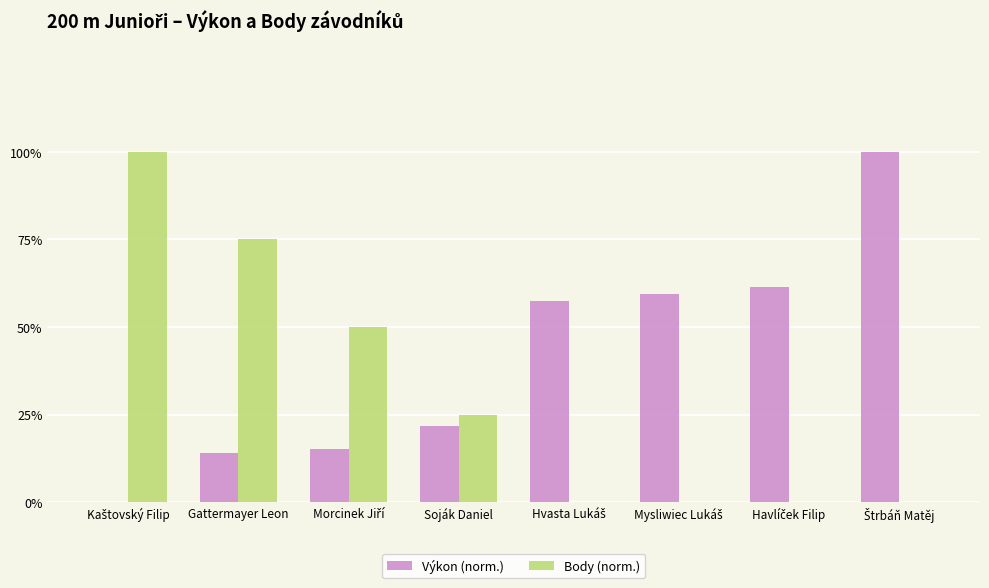

The value of Body (norm.) at Soják Daniel is 25.0. True or false?

True